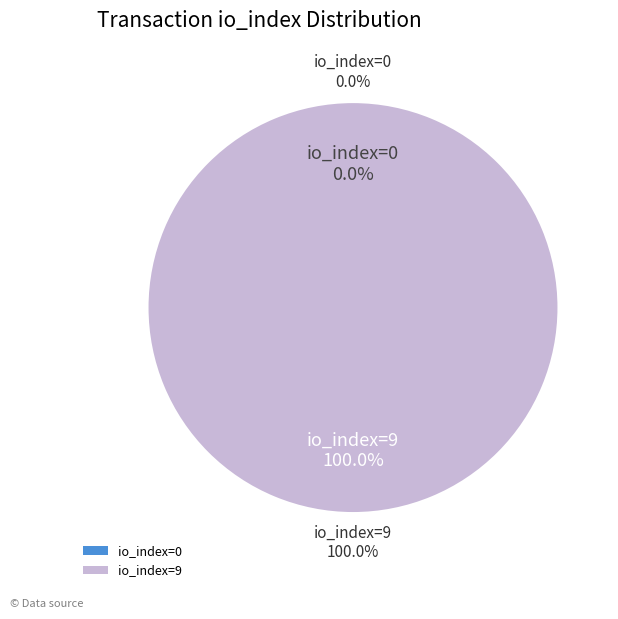

How many segments does this pie chart have?

2